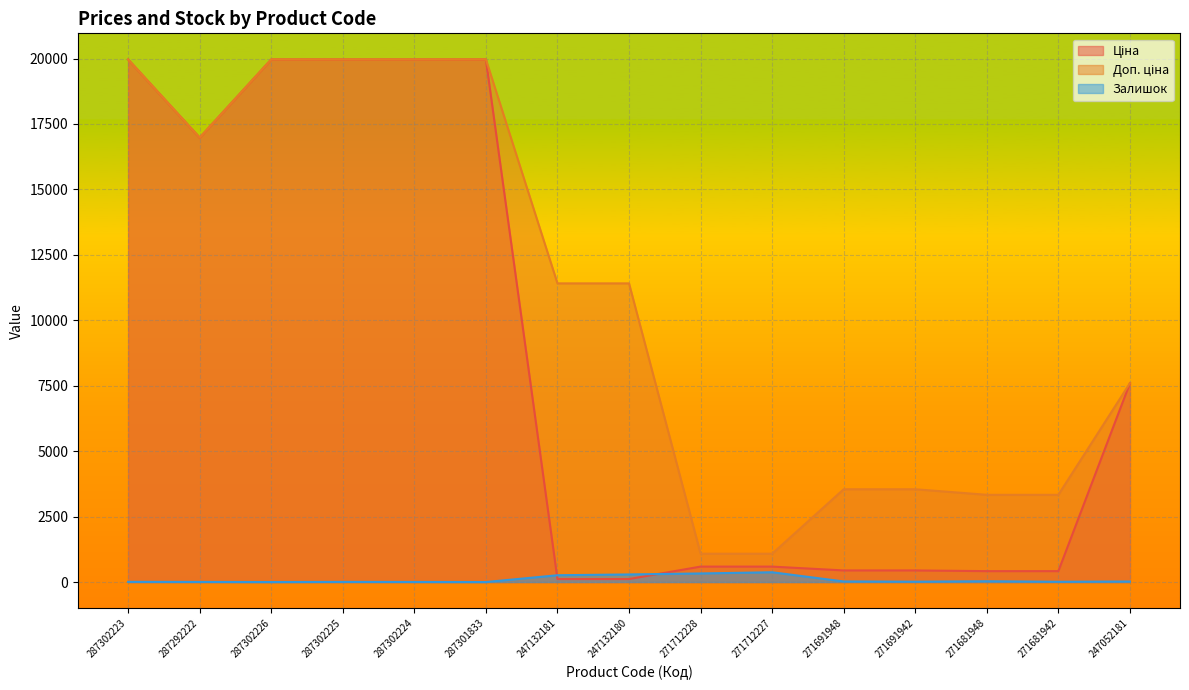

What value does the Залишок series have at 271712228?

328.0